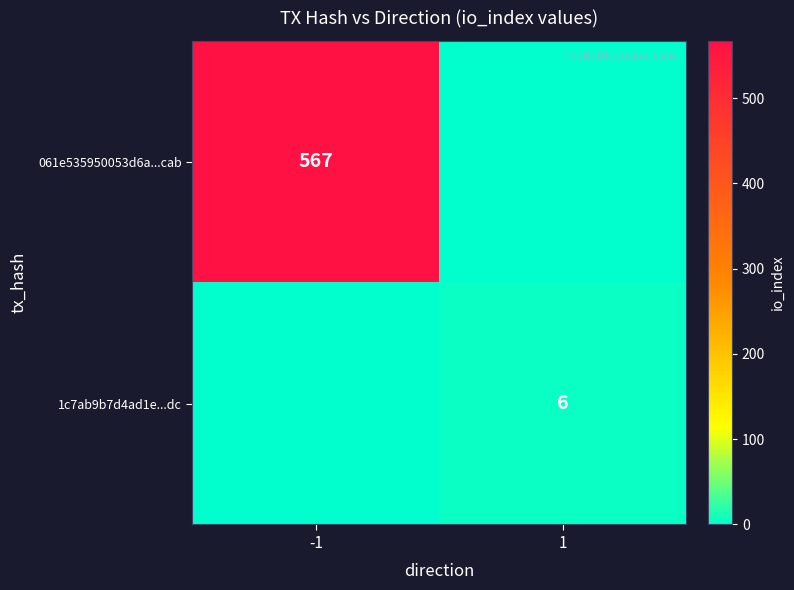

How many series are shown in this chart?

2